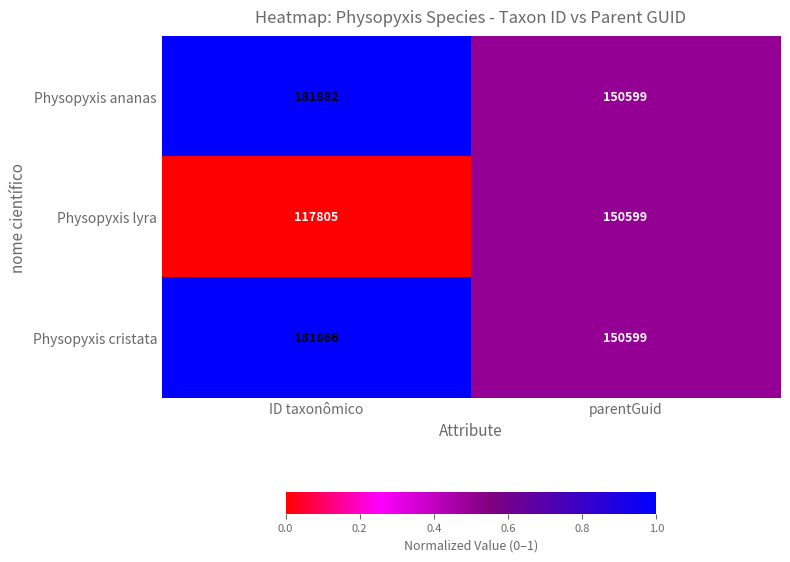

What is the sum of all Physopyxis cristata values?

332465